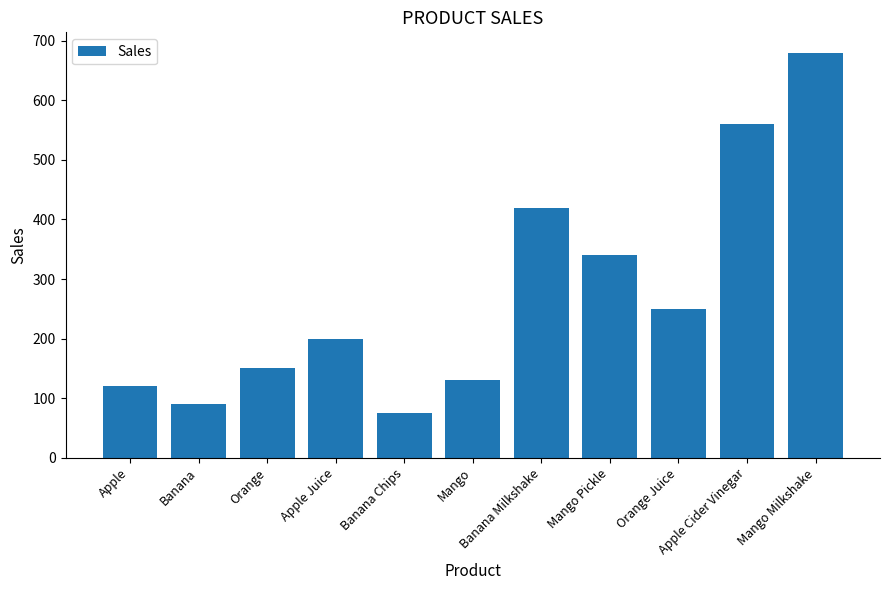

Between Mango Pickle and Apple Juice, which is larger?

Mango Pickle